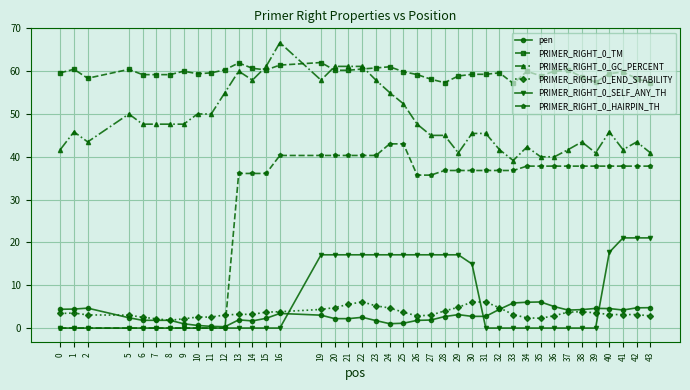

What is the maximum value for PRIMER_RIGHT_0_SELF_ANY_TH?

21.1